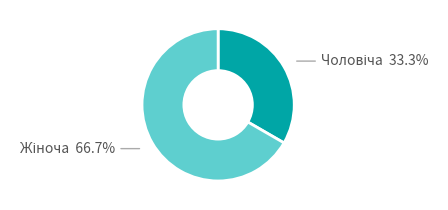

Is there any slice that represents more than half of the pie?

Yes